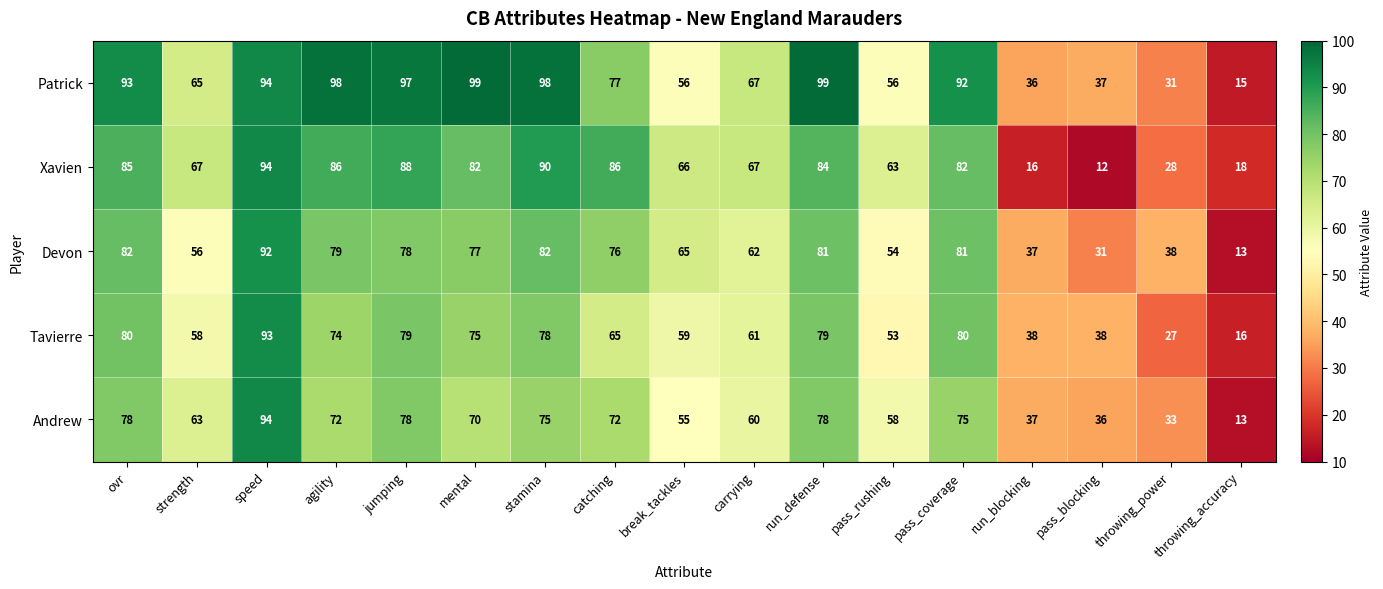

How many distinct data groups are displayed?

5